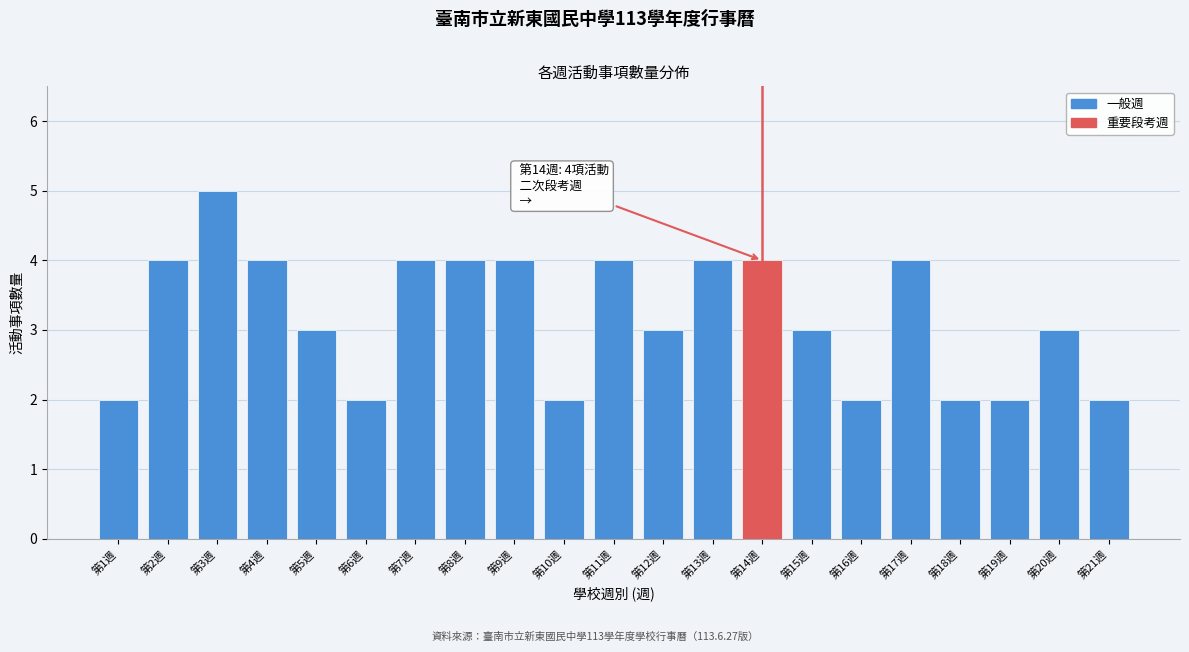

Reading left to right, list all the values displayed in this chart.

第1週=2	第2週=4	第3週=5	第4週=4	第5週=3	第6週=2	第7週=4	第8週=4	第9週=4	第10週=2	第11週=4	第12週=3	第13週=4	第14週=4	第15週=3	第16週=2	第17週=4	第18週=2	第19週=2	第20週=3	第21週=2